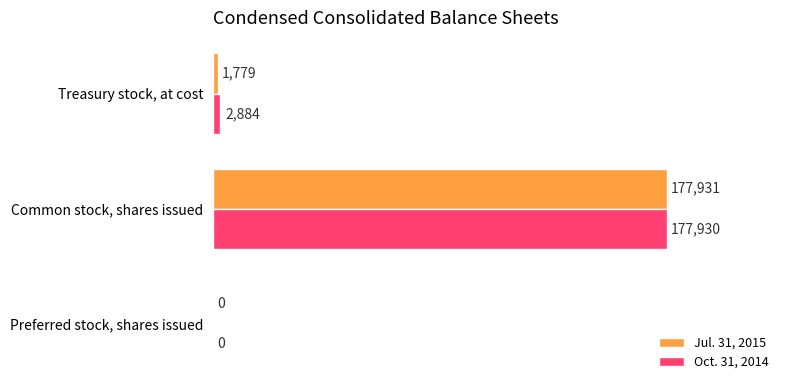

The Jul. 31, 2015 series shows 177931 at Common stock, shares issued. True or false?

True